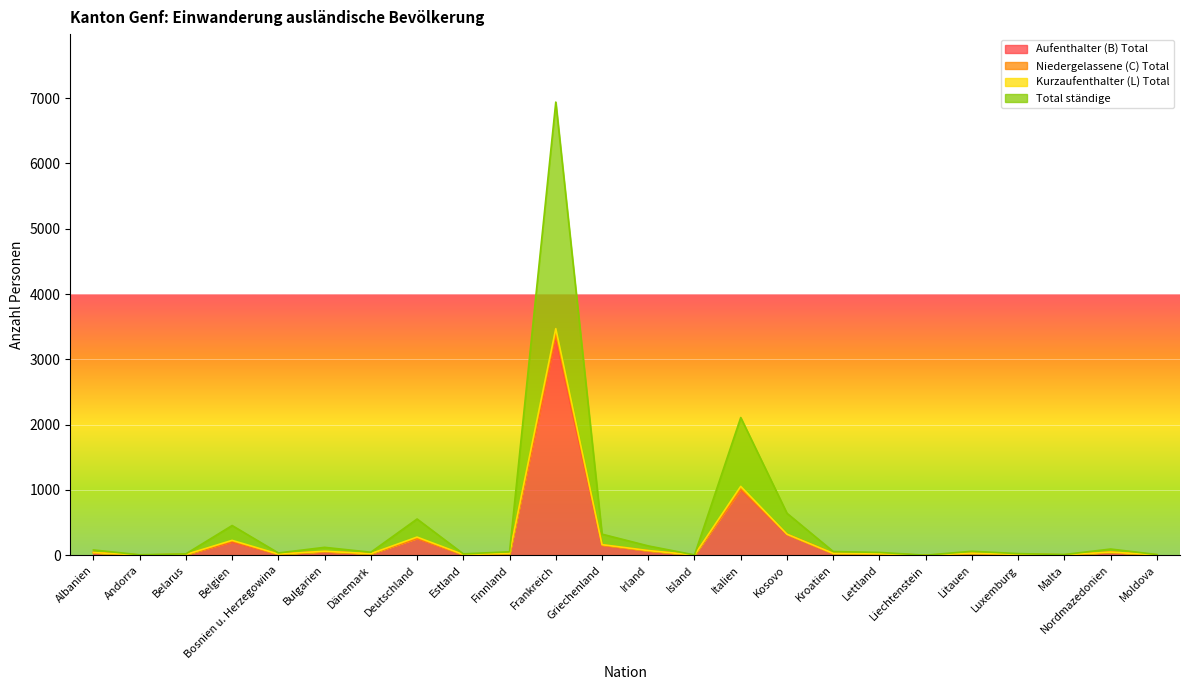

Which series has the largest range (max minus min)?

Total ständige